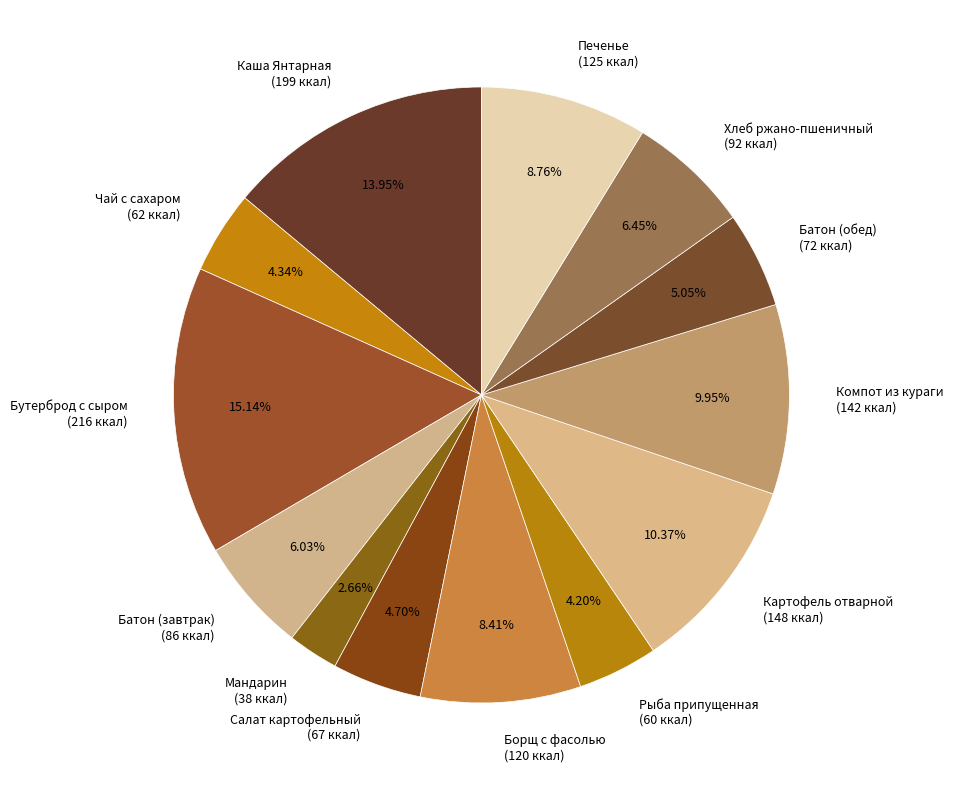

Which has a higher value, Батон (обед) or Борщ с фасолью?

Борщ с фасолью